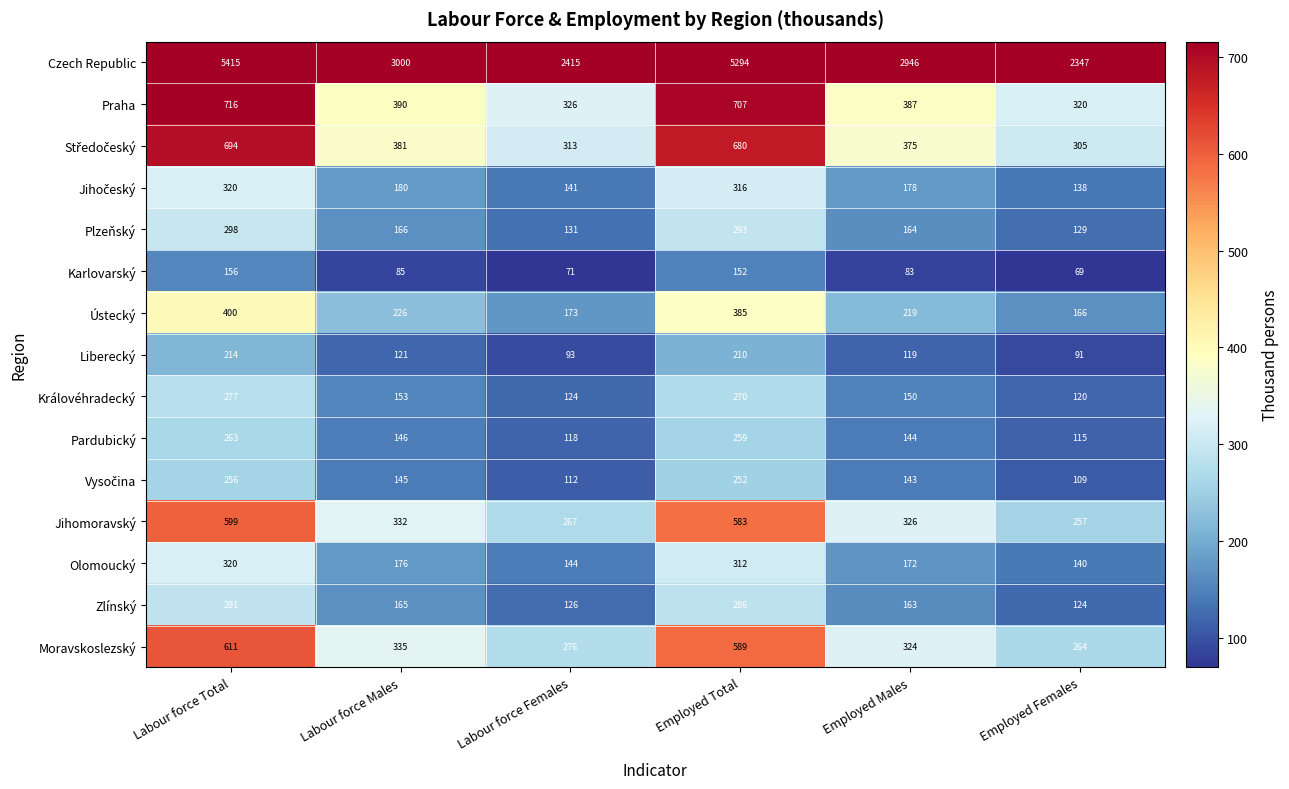

Which category has the lowest value in the Ústecký series?

Employed Females